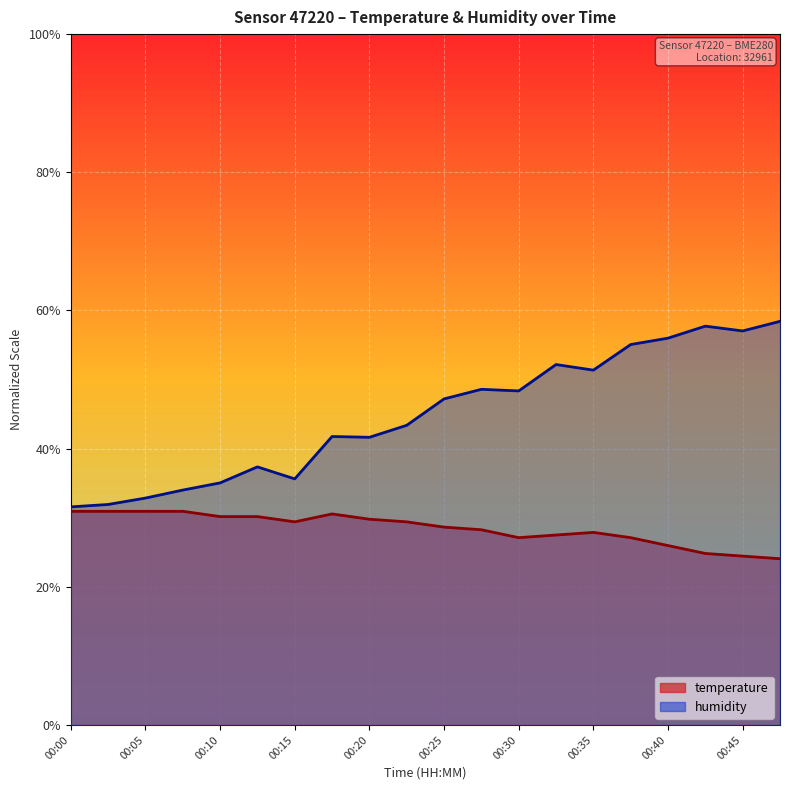

Reading left to right, what are all the values shown in this chart?

temperature: 00:00=30.9	00:03=30.9	00:05=30.9	00:07=30.9	00:10=30.2	00:12=30.2	00:15=29.4	00:17=30.6	00:20=29.8	00:22=29.4	00:25=28.6	00:27=28.3	00:30=27.1	00:32=27.5	00:35=27.9	00:37=27.1	00:40=26.0	00:42=24.8	00:45=24.4	00:47=24.1
humidity: 00:00=31.6	00:03=31.9	00:05=32.8	00:07=34.0	00:10=35.0	00:12=37.4	00:15=35.6	00:17=41.8	00:20=41.6	00:22=43.4	00:25=47.2	00:27=48.6	00:30=48.4	00:32=52.2	00:35=51.4	00:37=55.1	00:40=56.0	00:42=57.7	00:45=57.0	00:47=58.4